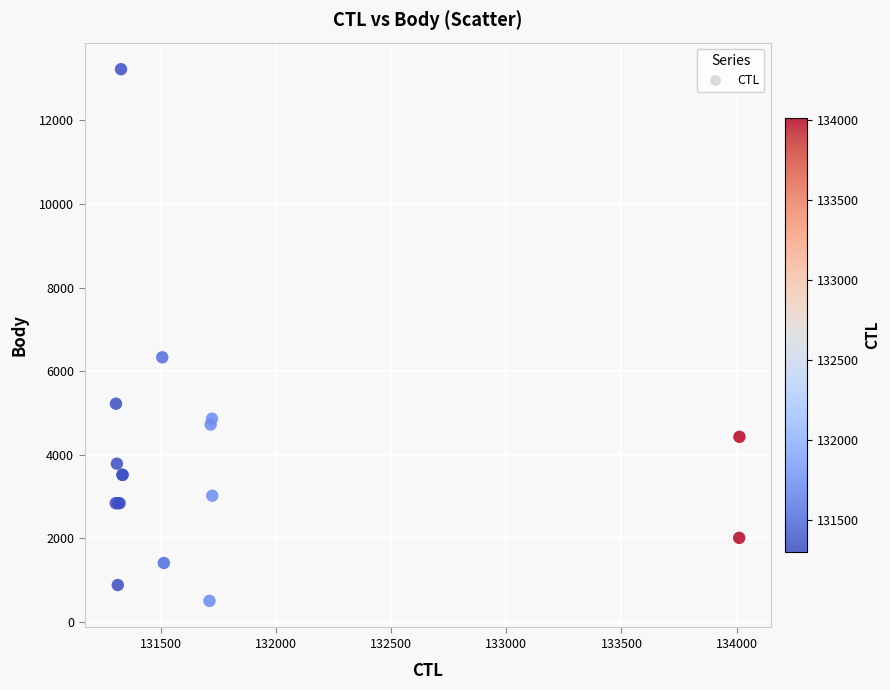

What Y value in the scatter plot is closest to 6863?

6331